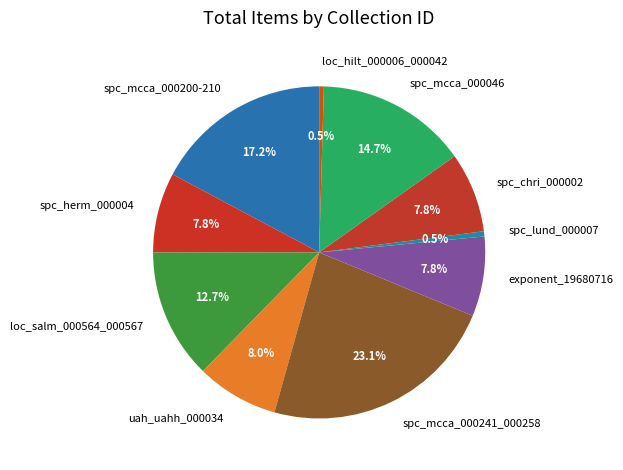

What percentage is NOT represented by loc_hilt_000006_000042?

99.5%